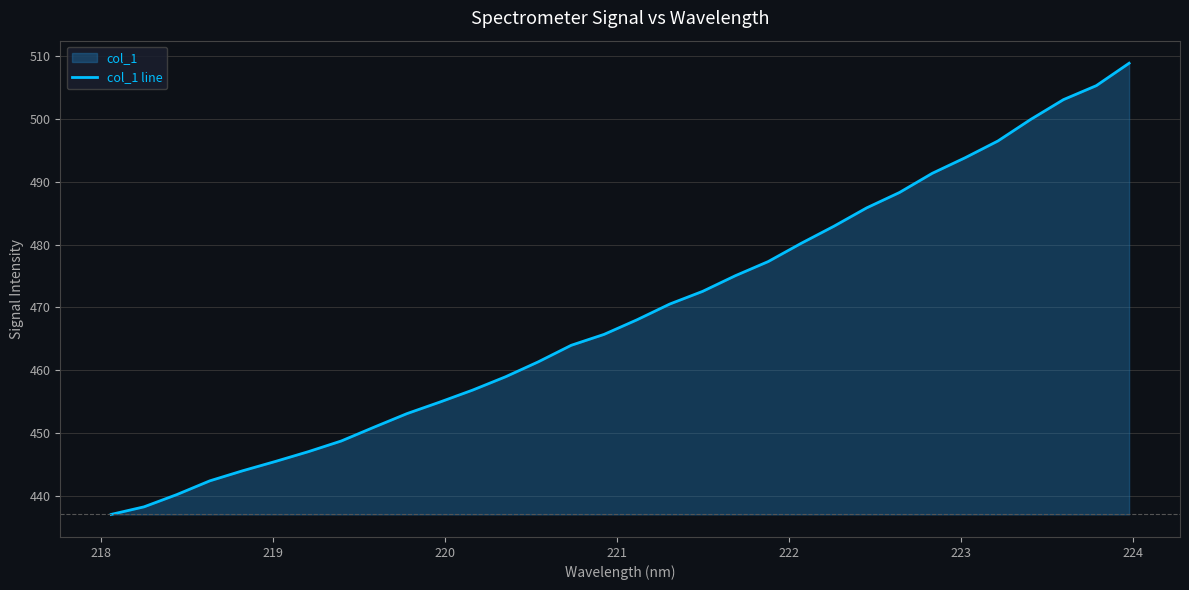

What is the difference between the maximum and minimum values?

71.9